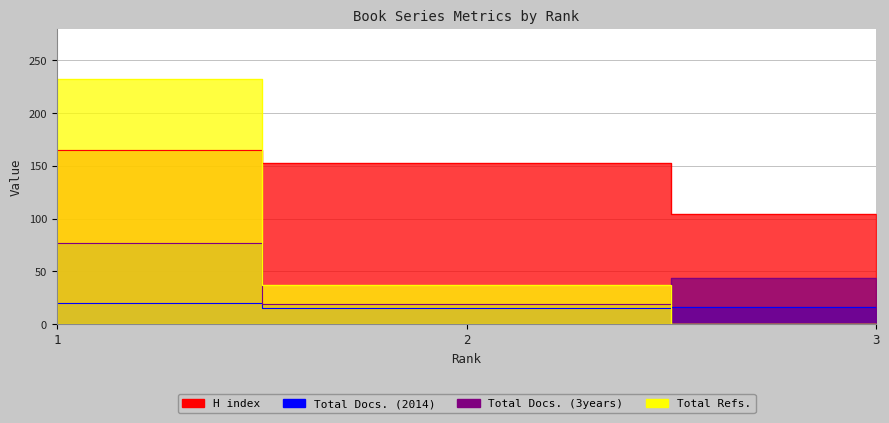

What is the total value across all series at 3?

164